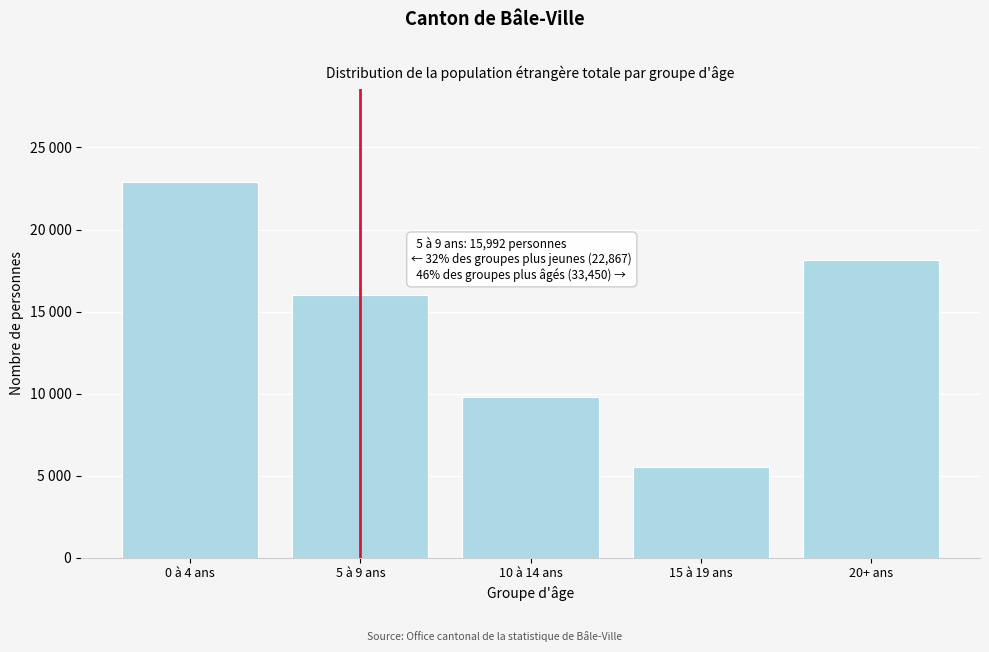

Does the chart contain any negative values?

No